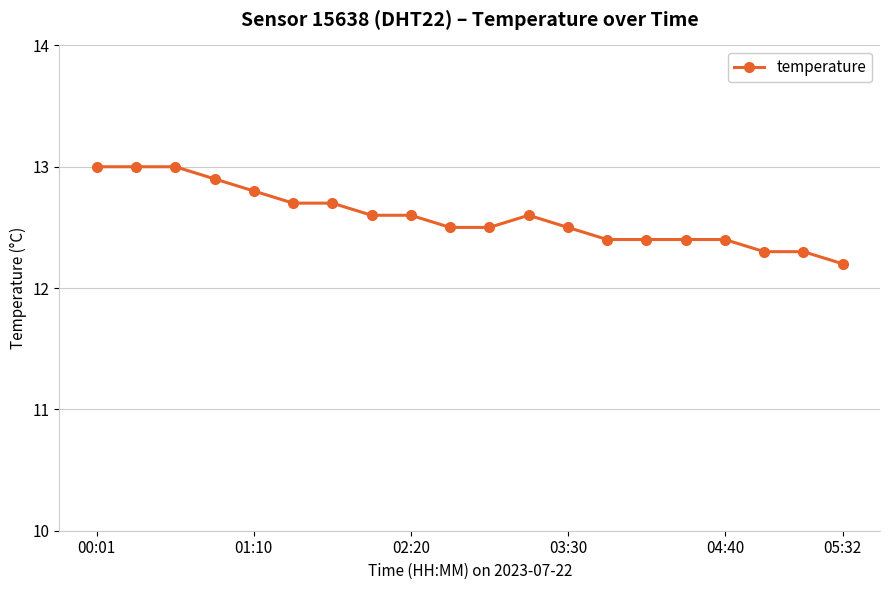

What is the value of the 5th point from the left?

12.8